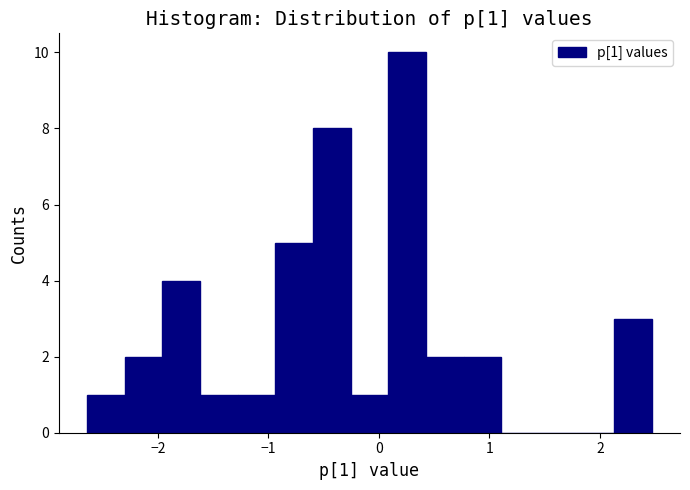

Read against the x-axis, roughly where is the centre of the tallest bar?

0.3